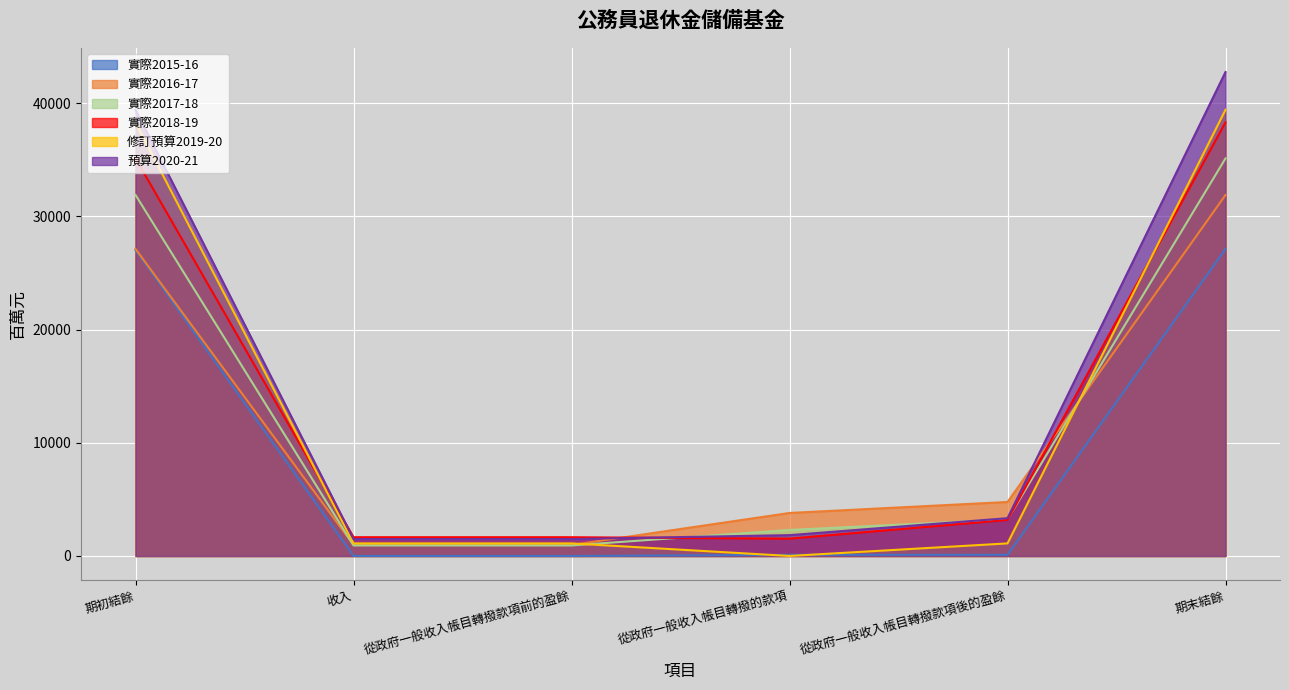

How many distinct data groups are displayed?

6